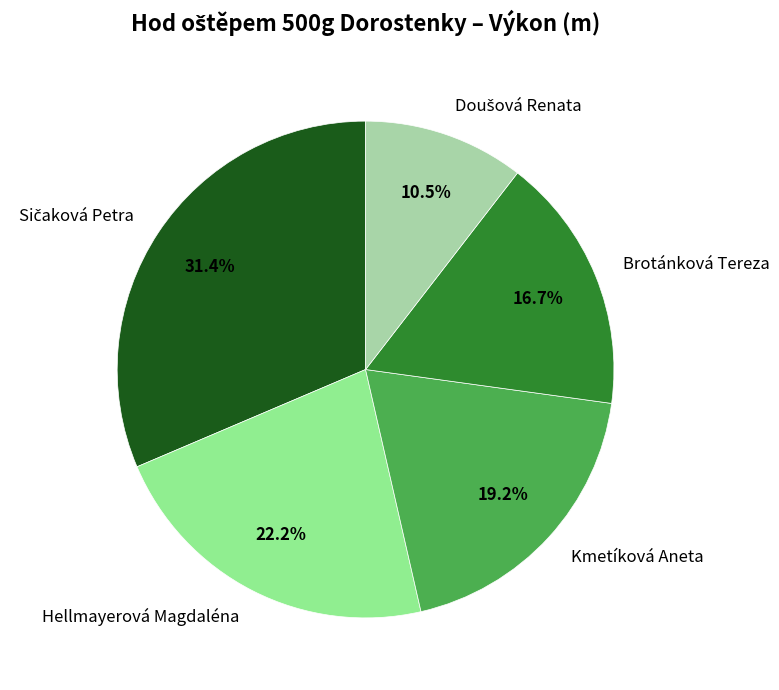

How many slices are in this pie chart?

5